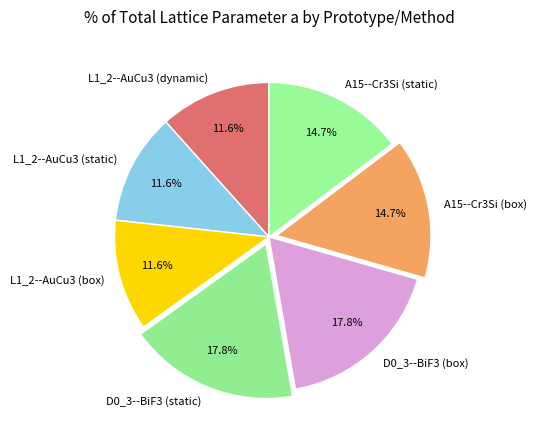

Does any single category account for the majority?

No